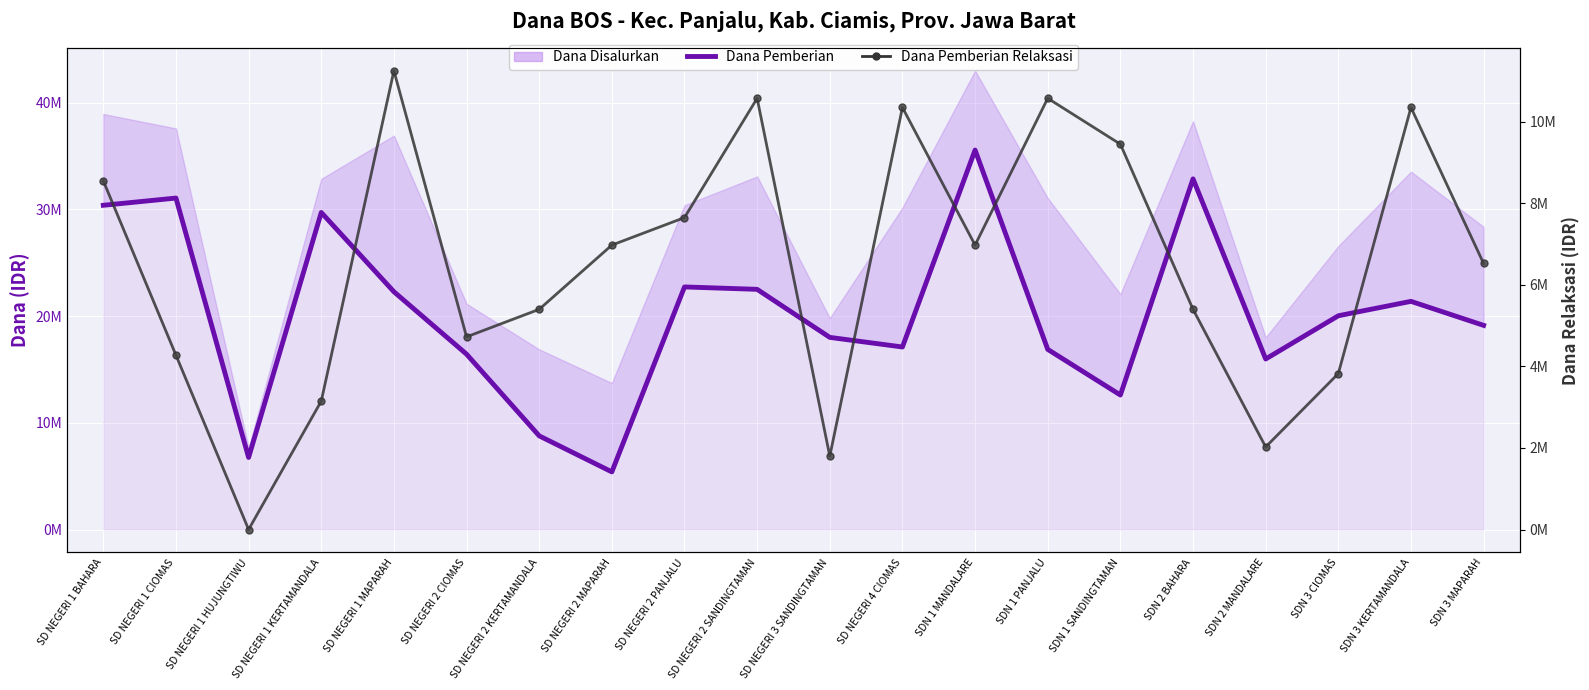

What is the difference between the highest and lowest values at SDN 1 SANDINGTAMAN?

3150000